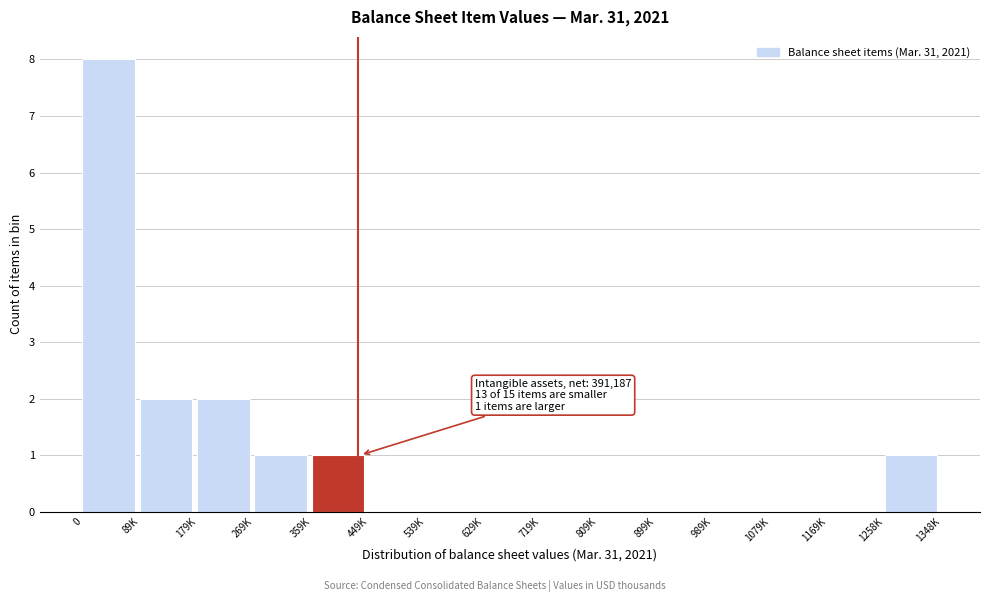

Reading left to right, what are all the values shown in this chart?

0=8	89K=2	179K=2	269K=1	359K=1	449K=0	539K=0	629K=0	719K=0	809K=0	899K=0	989K=0	1079K=0	1169K=0	1258K=1